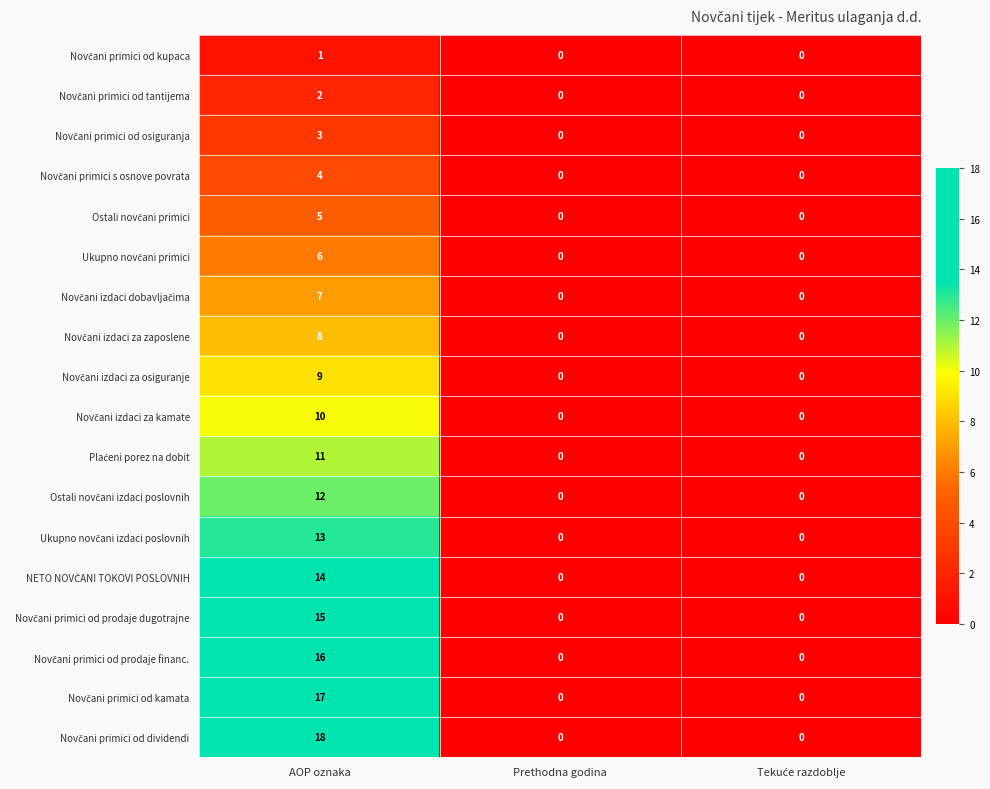

At which category is the sum across all series the highest?

AOP oznaka